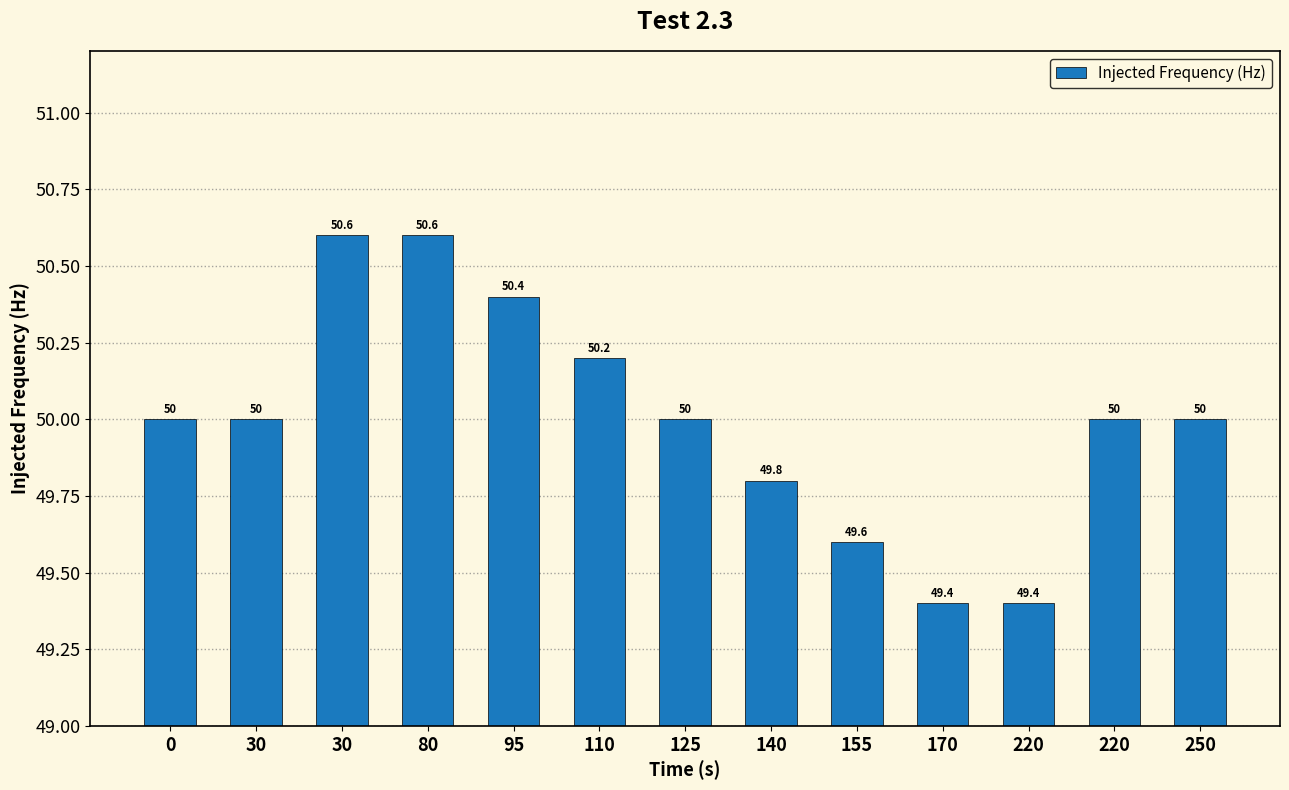

True or false: the data shows 50.0 at 250.

True